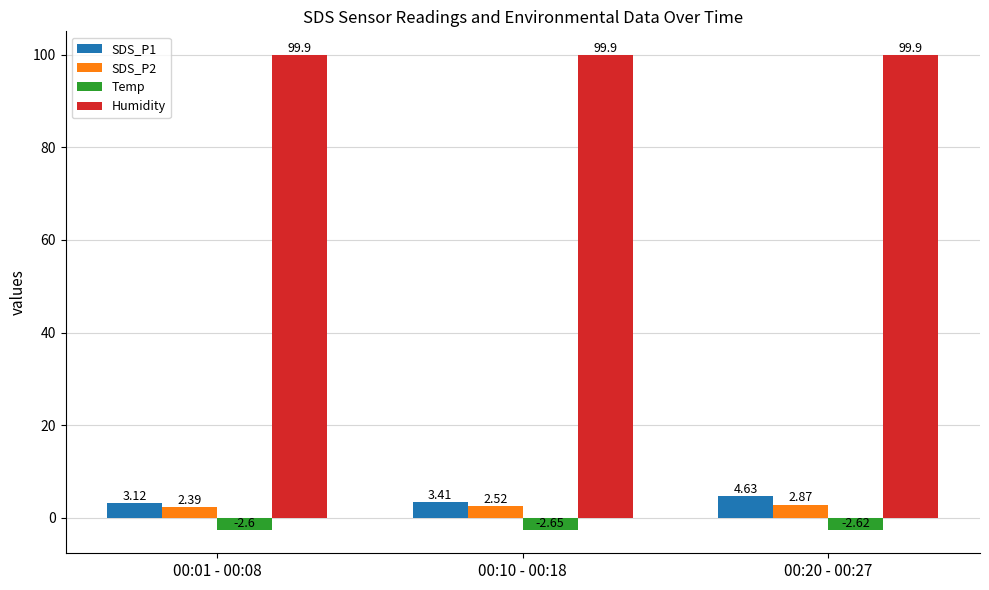

Are the bars grouped side by side (vs. stacked)?

Yes